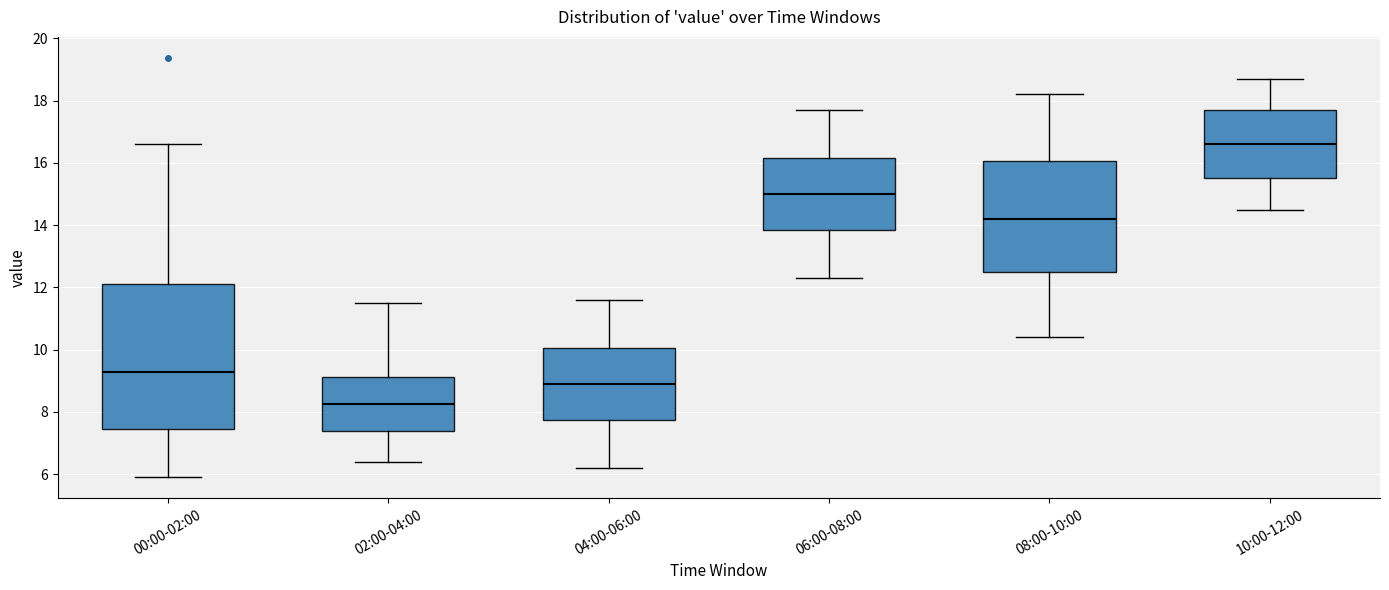

Reading left to right, transcribe this box plot: for each box, give where its median line is, the range the box spans, and where its two whiskers end, as read against the y-axis. The values are not printed on the chart, so give them approximately, as read against the axis.

00:00-02:00: median 9.2, box 7.4 to 12.2, whiskers 6.0 to 16.6
02:00-04:00: median 8.2, box 7.4 to 9.2, whiskers 6.4 to 11.6
04:00-06:00: median 9.0, box 7.8 to 10.0, whiskers 6.2 to 11.6
06:00-08:00: median 15.0, box 13.8 to 16.2, whiskers 12.4 to 17.8
08:00-10:00: median 14.2, box 12.6 to 16.0, whiskers 10.4 to 18.2
10:00-12:00: median 16.6, box 15.6 to 17.8, whiskers 14.6 to 18.8